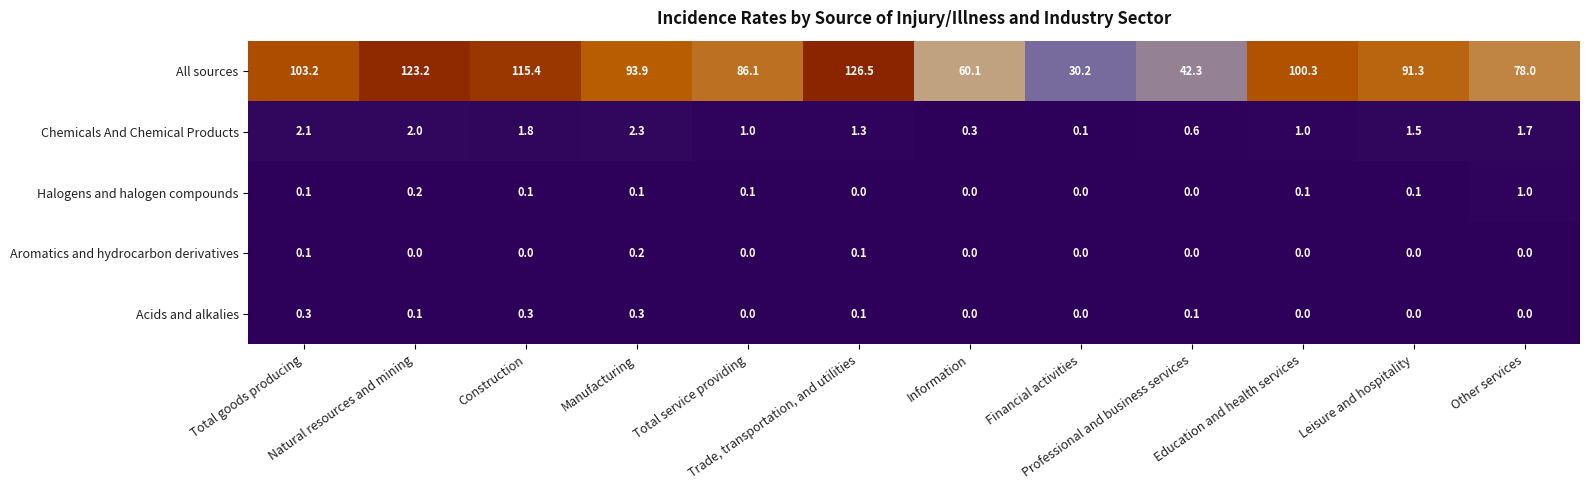

What is the greatest value displayed?

126.5